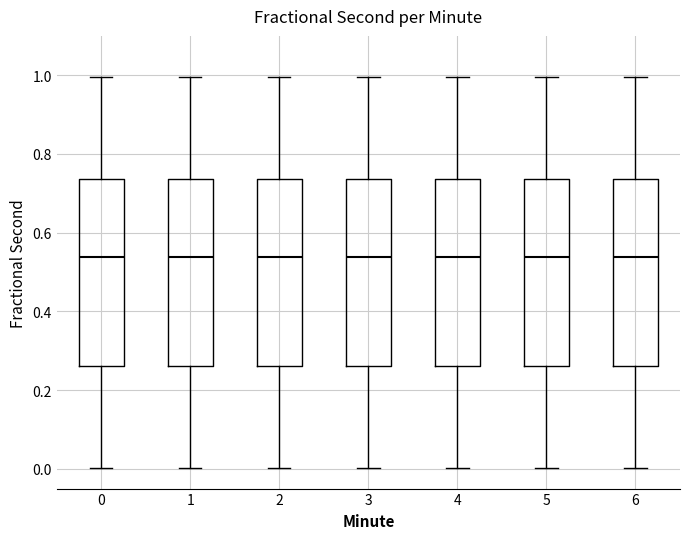

Reading left to right, transcribe this box plot: for each box, give where its median line is, the range the box spans, and where its two whiskers end, as read against the y-axis. The values are not printed on the chart, so give them approximately, as read against the axis.

0: median 0.54, box 0.26 to 0.74, whiskers 0.00 to 1.00
1: median 0.54, box 0.26 to 0.74, whiskers 0.00 to 1.00
2: median 0.54, box 0.26 to 0.74, whiskers 0.00 to 1.00
3: median 0.54, box 0.26 to 0.74, whiskers 0.00 to 1.00
4: median 0.54, box 0.26 to 0.74, whiskers 0.00 to 1.00
5: median 0.54, box 0.26 to 0.74, whiskers 0.00 to 1.00
6: median 0.54, box 0.26 to 0.74, whiskers 0.00 to 1.00